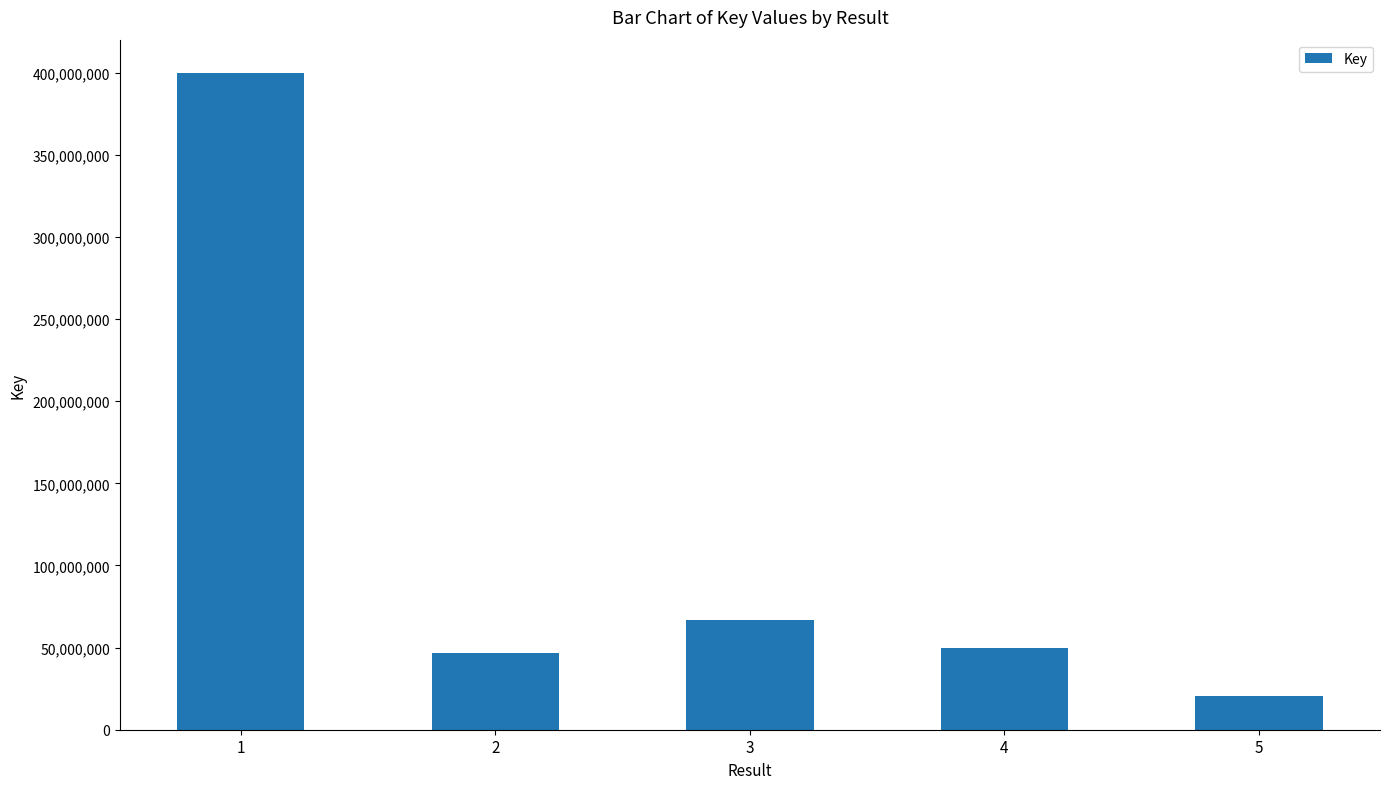

How many distinct data groups are displayed?

1